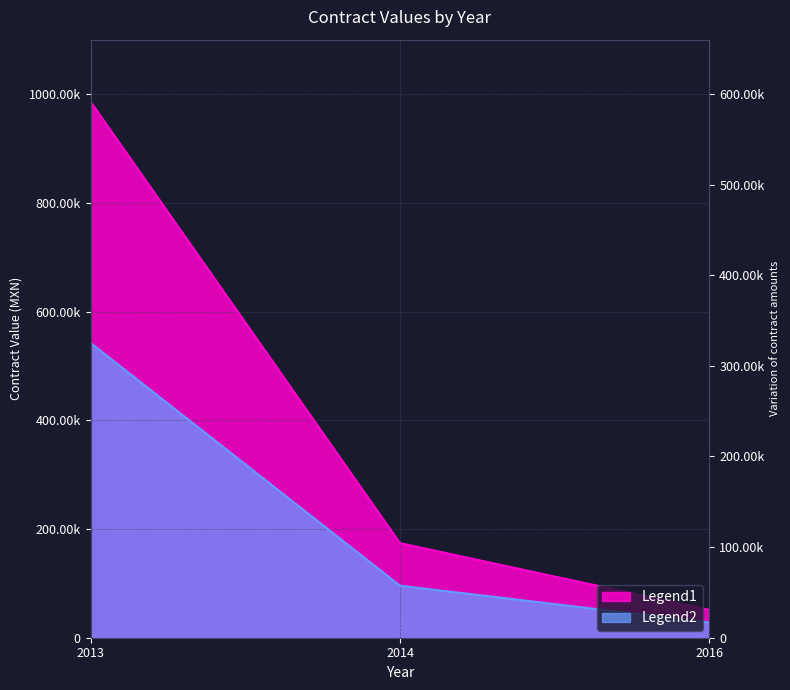

What is the sum of the Legend1 values at 2014 and 2013?

1160000.0